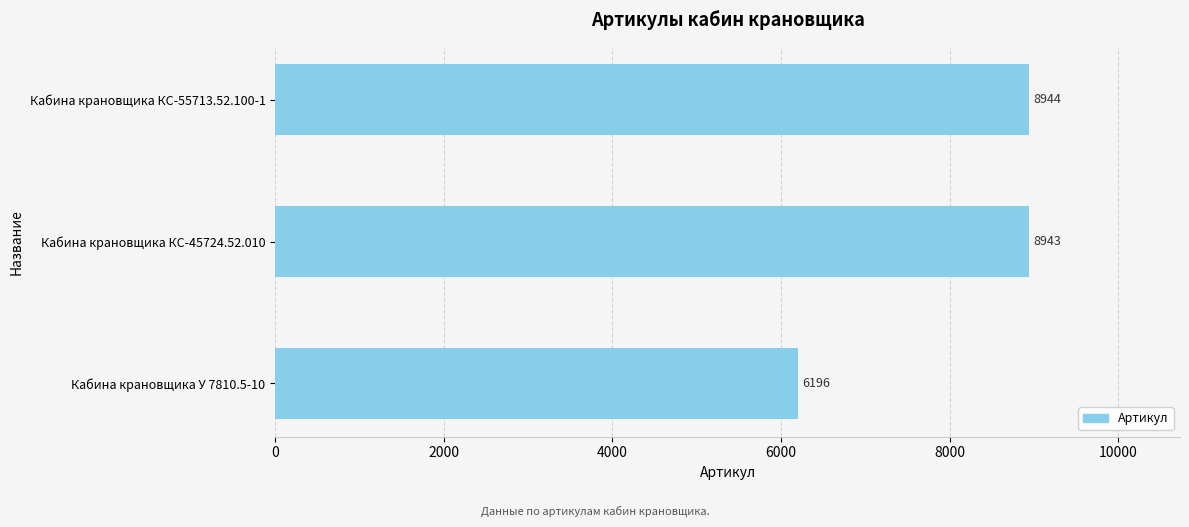

Which label corresponds to the largest value in the chart?

Кабина крановщика КС-55713.52.100-1